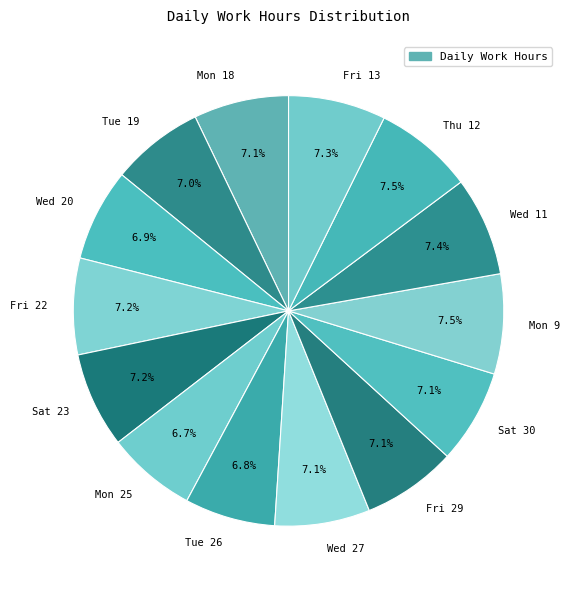

Between Mon 25 and Wed 11, which is larger?

Wed 11